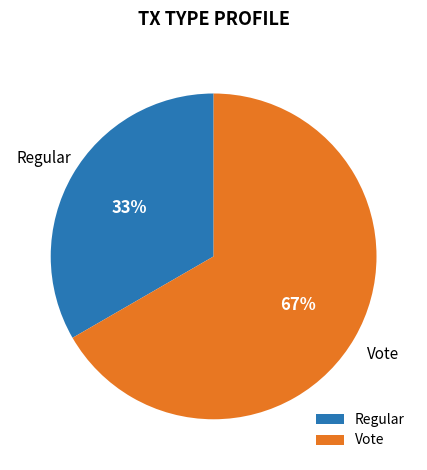

Rank the categories by value from highest to lowest.

Vote, Regular